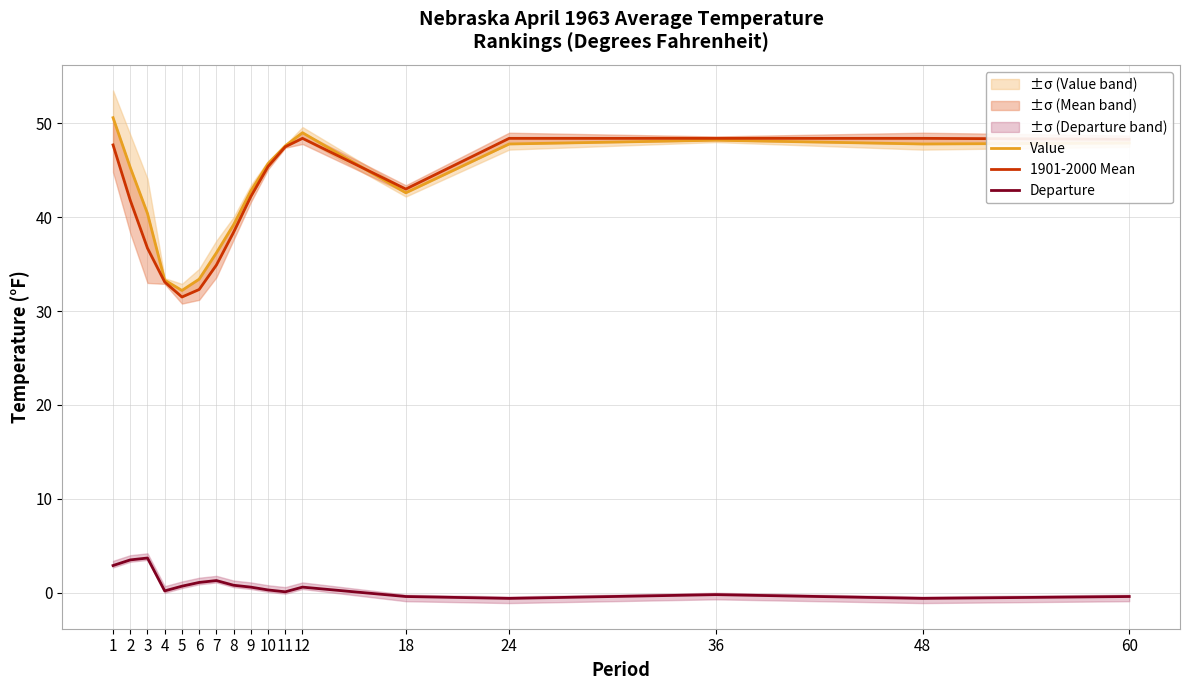

Reading right to left, extract all data points from this chart.

Value: 47.9	47.8	48.2	47.8	42.6	49.0	47.6	45.7	42.8	39.2	36.2	33.4	32.2	33.3	40.4	45.3	50.6
1901-2000 Mean: 48.3	48.4	48.4	48.4	43.0	48.4	47.5	45.4	42.2	38.4	34.9	32.3	31.5	33.1	36.7	41.8	47.7
Departure: -0.4	-0.6	-0.2	-0.6	-0.4	0.6	0.1	0.3	0.6	0.8	1.3	1.1	0.7	0.2	3.7	3.5	2.9